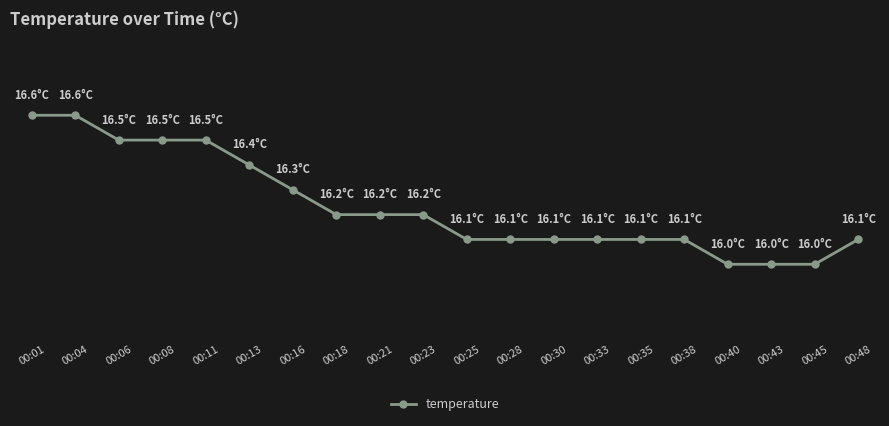

Rank the categories by value from highest to lowest.

00:01, 00:04, 00:06, 00:08, 00:11, 00:13, 00:16, 00:18, 00:21, 00:23, 00:25, 00:28, 00:30, 00:33, 00:35, 00:38, 00:48, 00:40, 00:43, 00:45